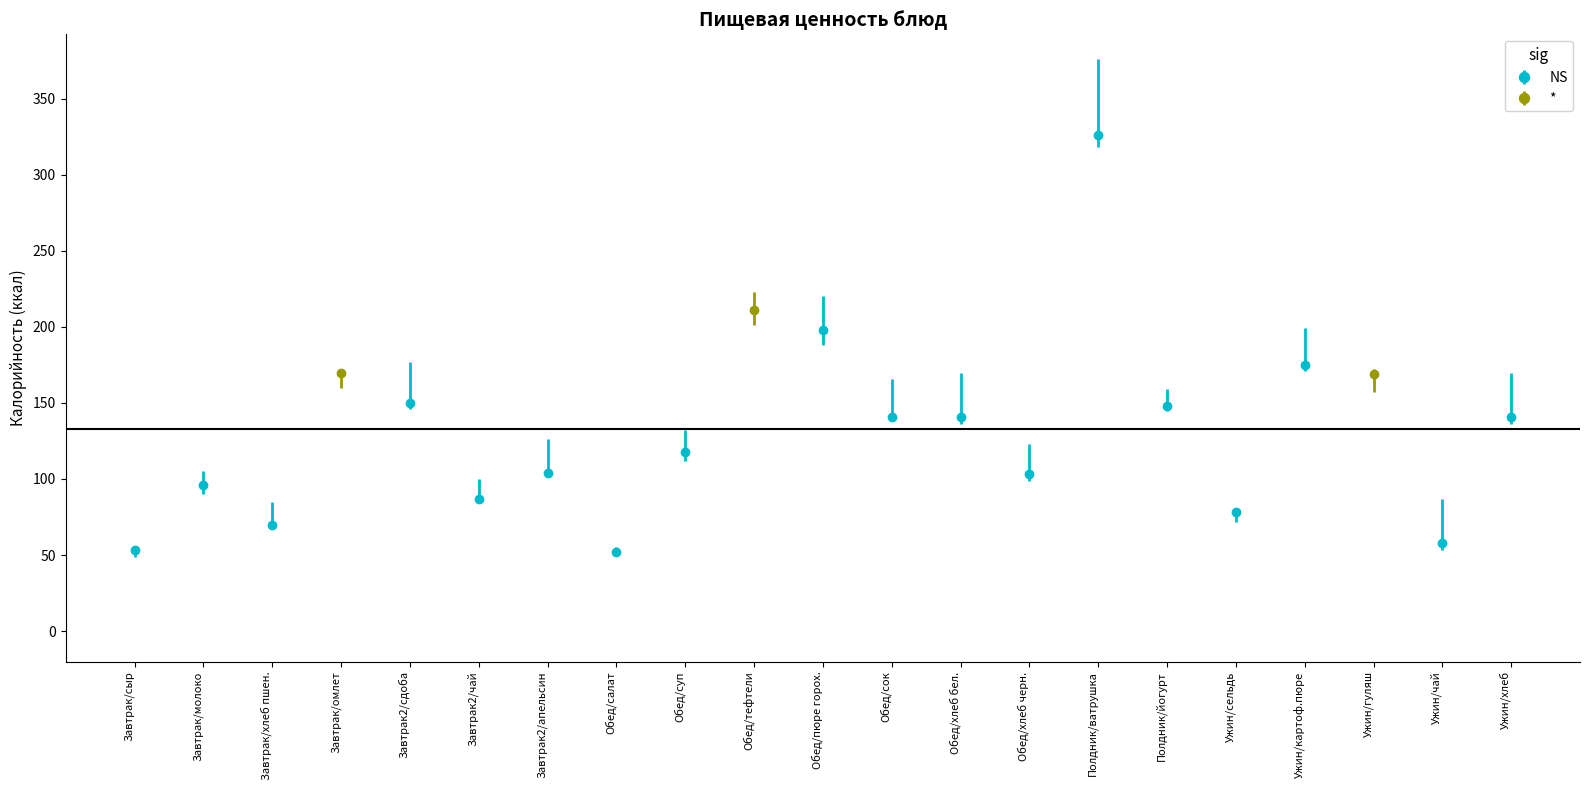

Is it true that NS equals 148 at Полдник/йогурт?

True